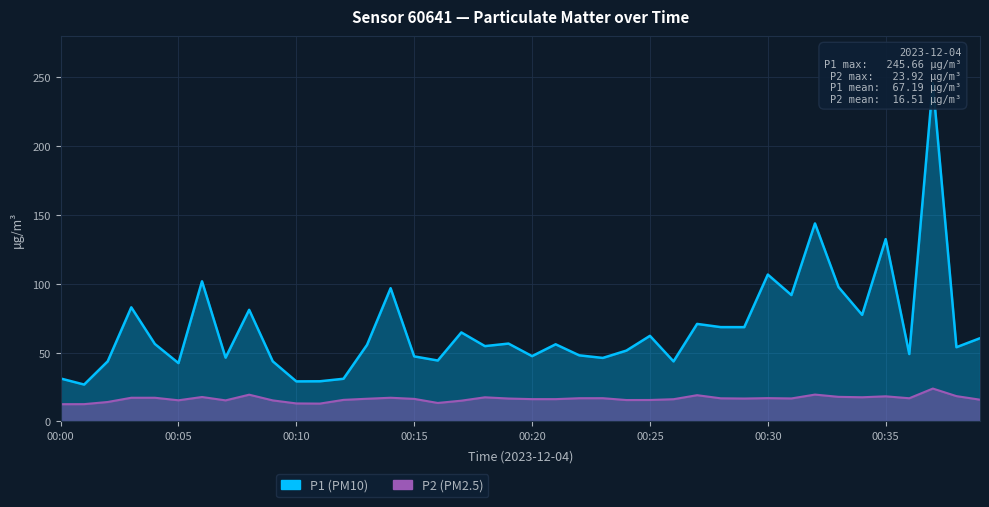

Does the chart display data point markers on the line(s)?

No